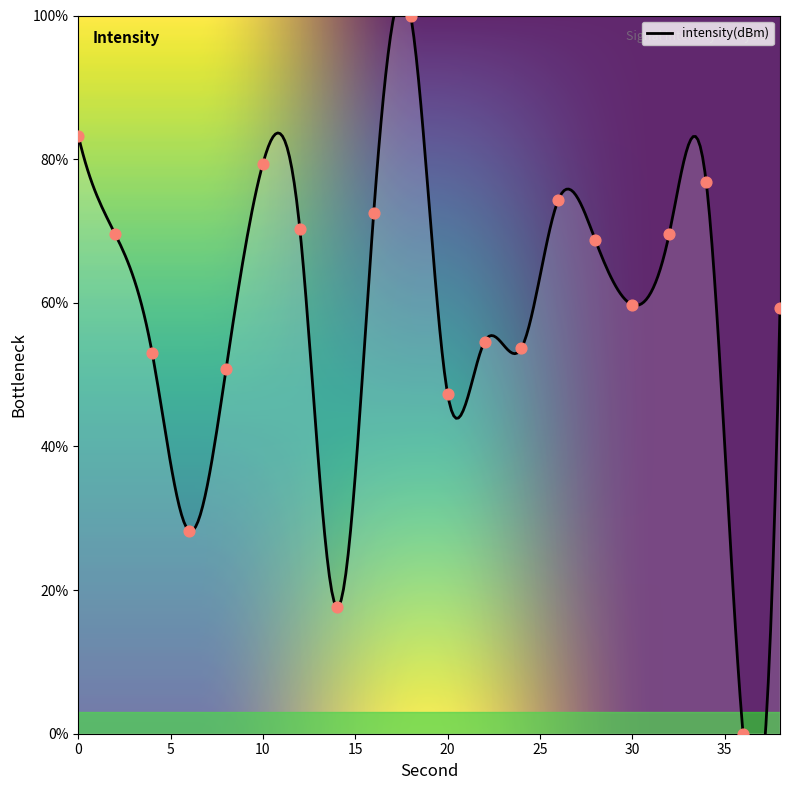

Which has a higher value, 16 or 32?

16